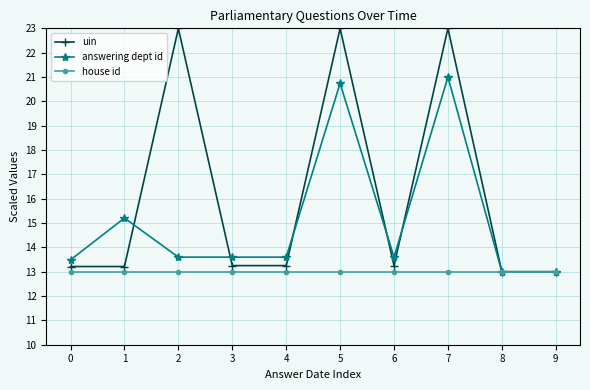

At 0, list the series in order from smallest to largest.

house id, uin, answering dept id